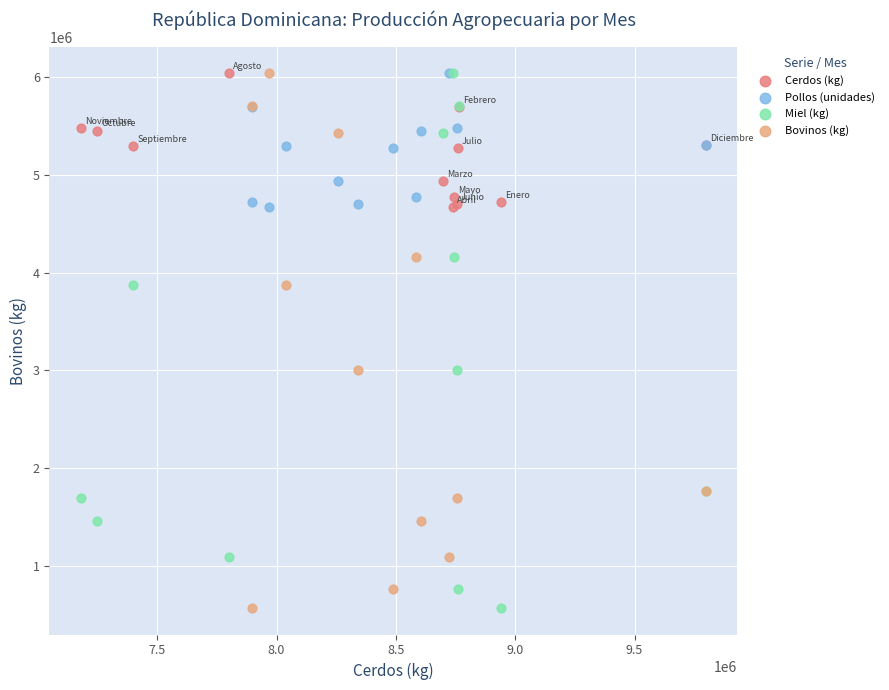

What are all the series names shown in the legend?

Cerdos (kg), Pollos (unidades), Miel (kg), Bovinos (kg)